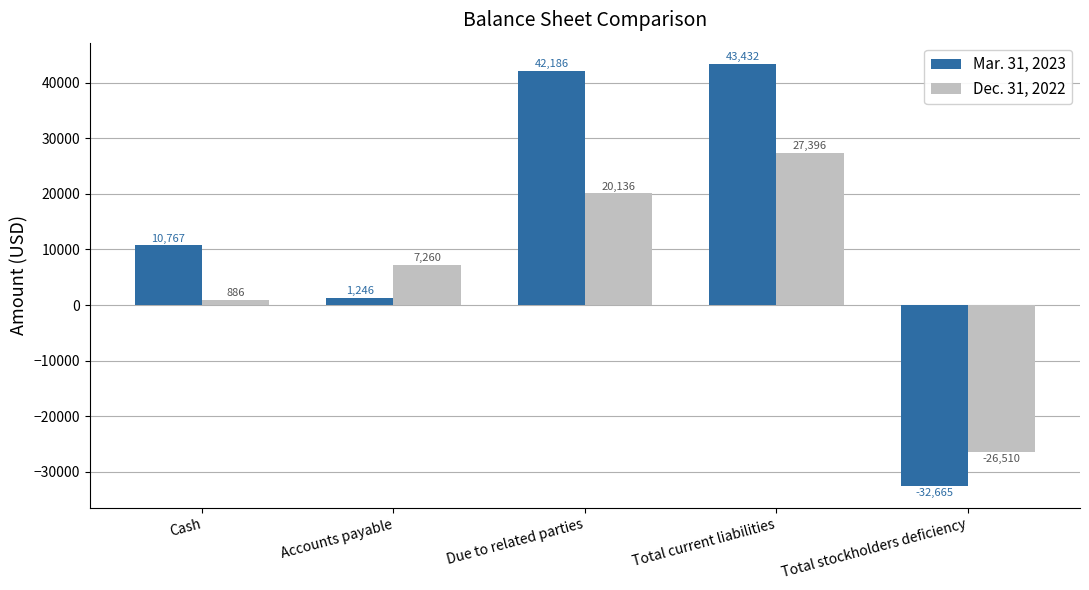

What is the difference between the highest and lowest values at Total current liabilities?

16036